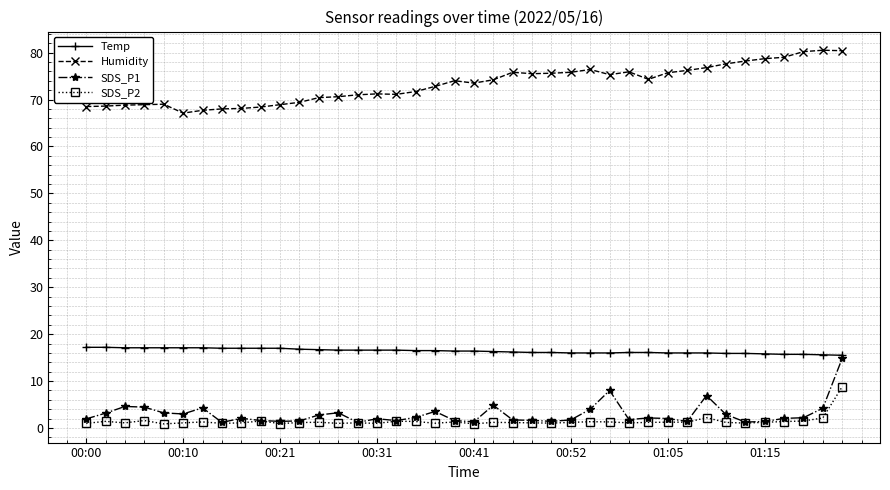

What is the value of the SDS_P1 point at the 9th from the left?

2.1